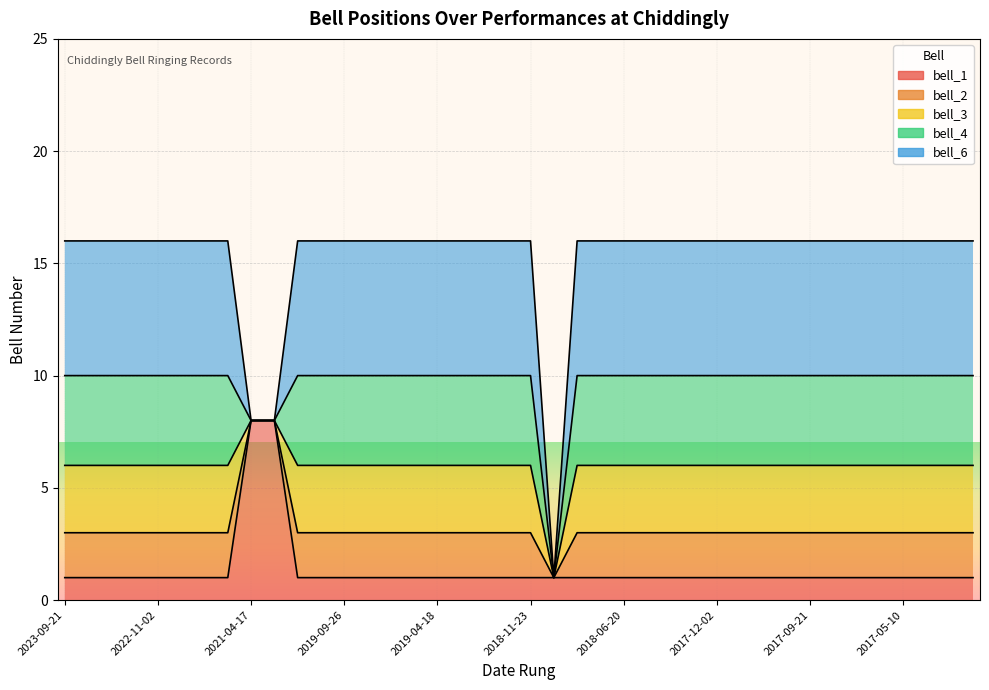

True or false: bell_3 and bell_4 cross at least once.

False